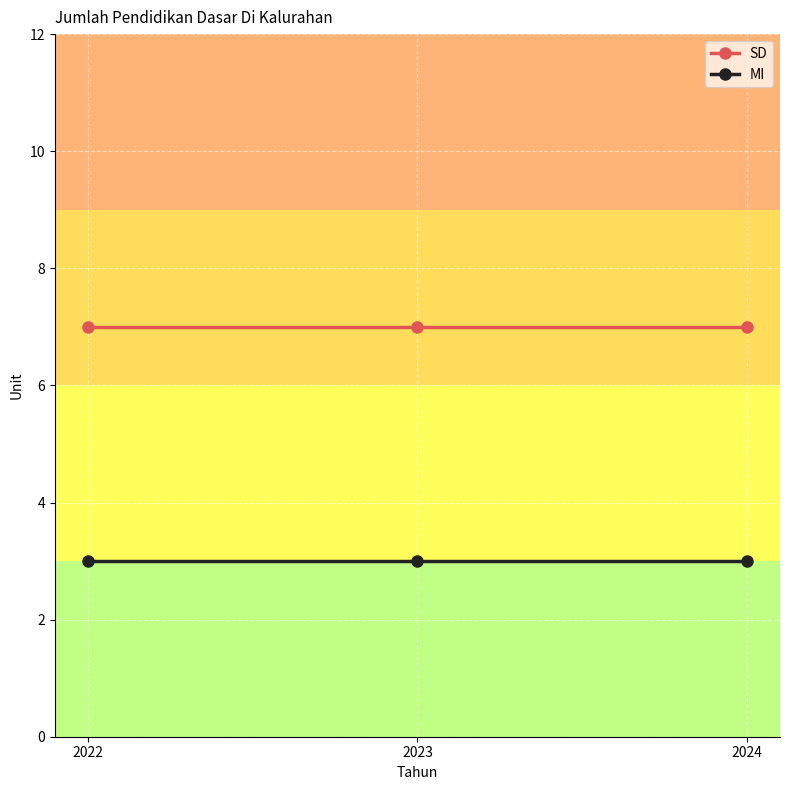

What is the spread (max minus min) of values at 2023?

4